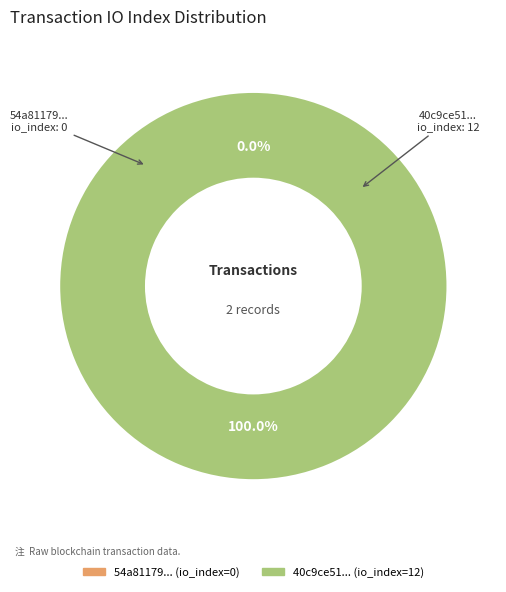

True or false: tx_hash_1 accounts for 99% of the total.

False